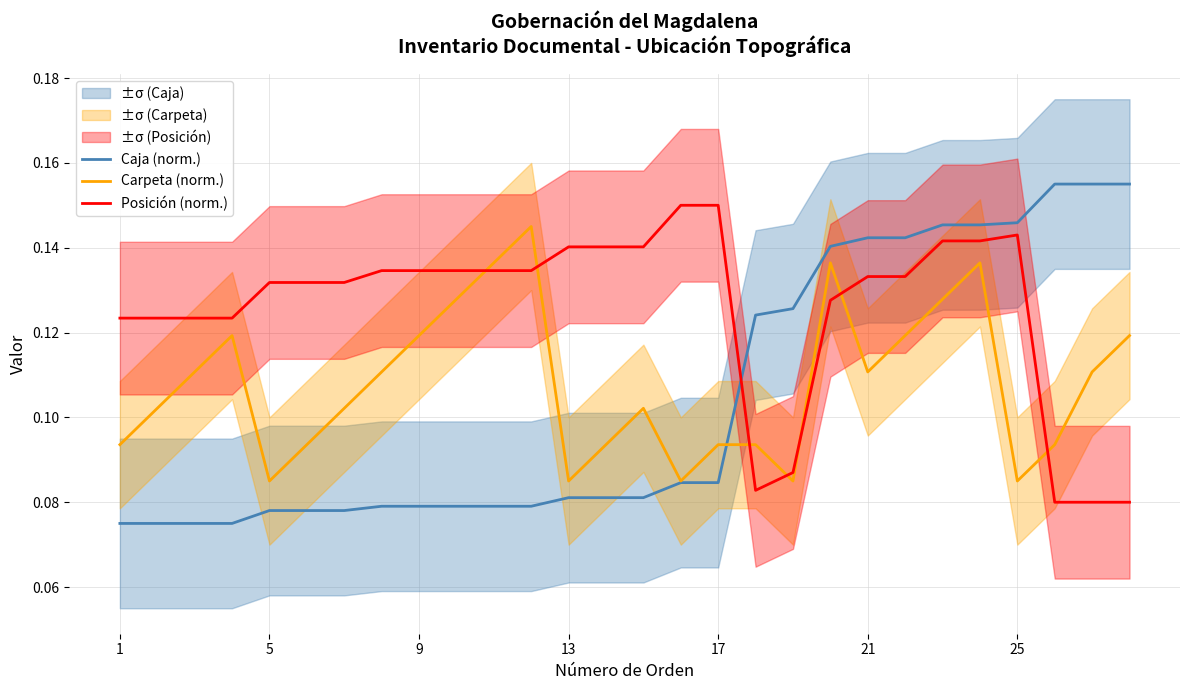

How many data points does each series have?

28